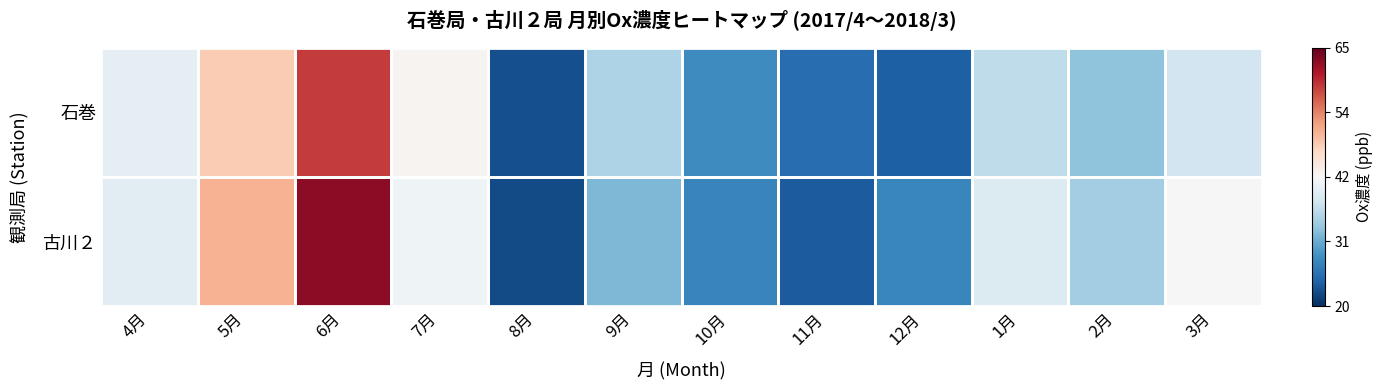

Between 8月 and 1月, which series saw the biggest shift?

古川２